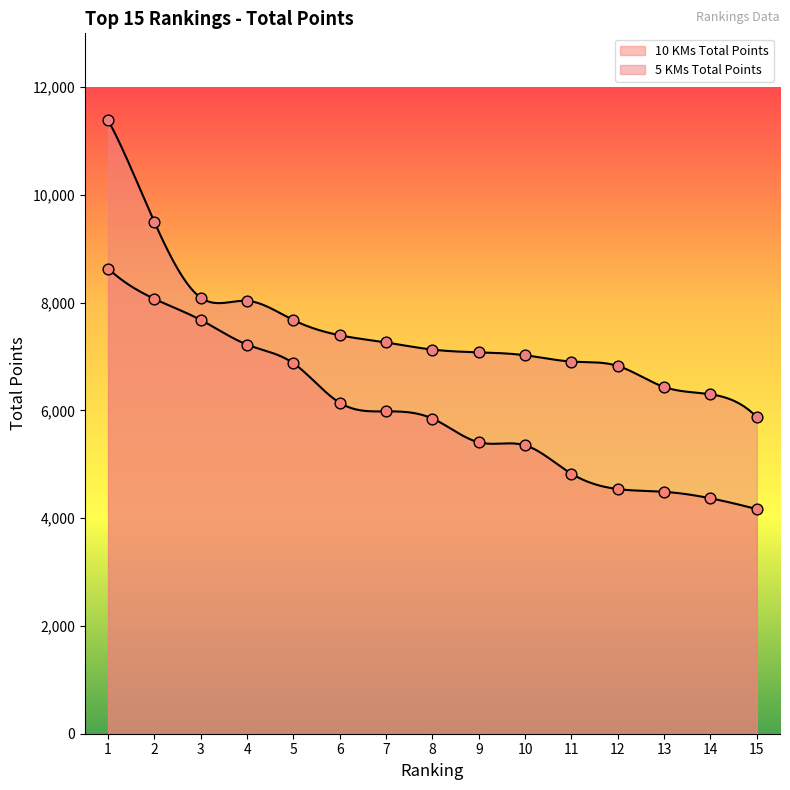

Which series has the largest total across all categories?

5 KMs Total Points